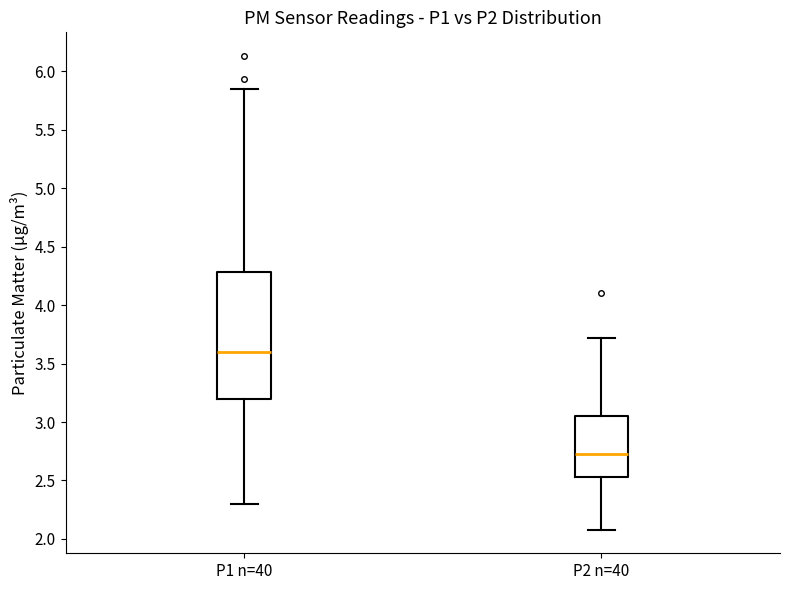

Reading left to right, read every box against the y-axis: the position of its median line, the range the box covers, and the ends of its whiskers. The values are not printed on the chart, so give them approximately, as read against the axis.

P1 n=40: median 3.60, box 3.20 to 4.30, whiskers 2.30 to 5.85
P2 n=40: median 2.75, box 2.55 to 3.05, whiskers 2.10 to 3.70